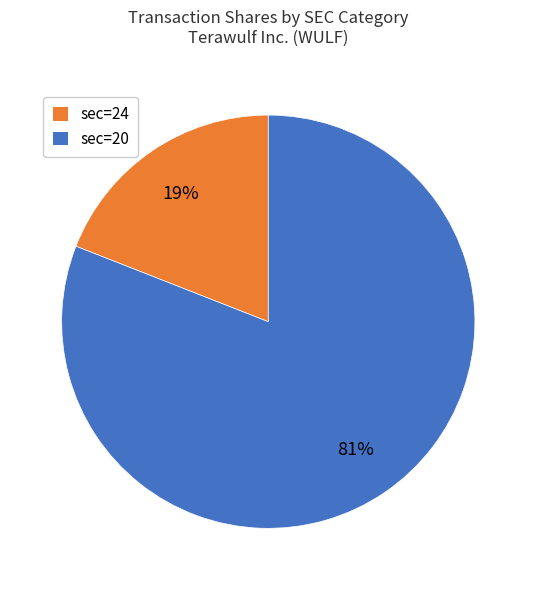

To the nearest percent, what percentage of the pie is sec=20?

81%